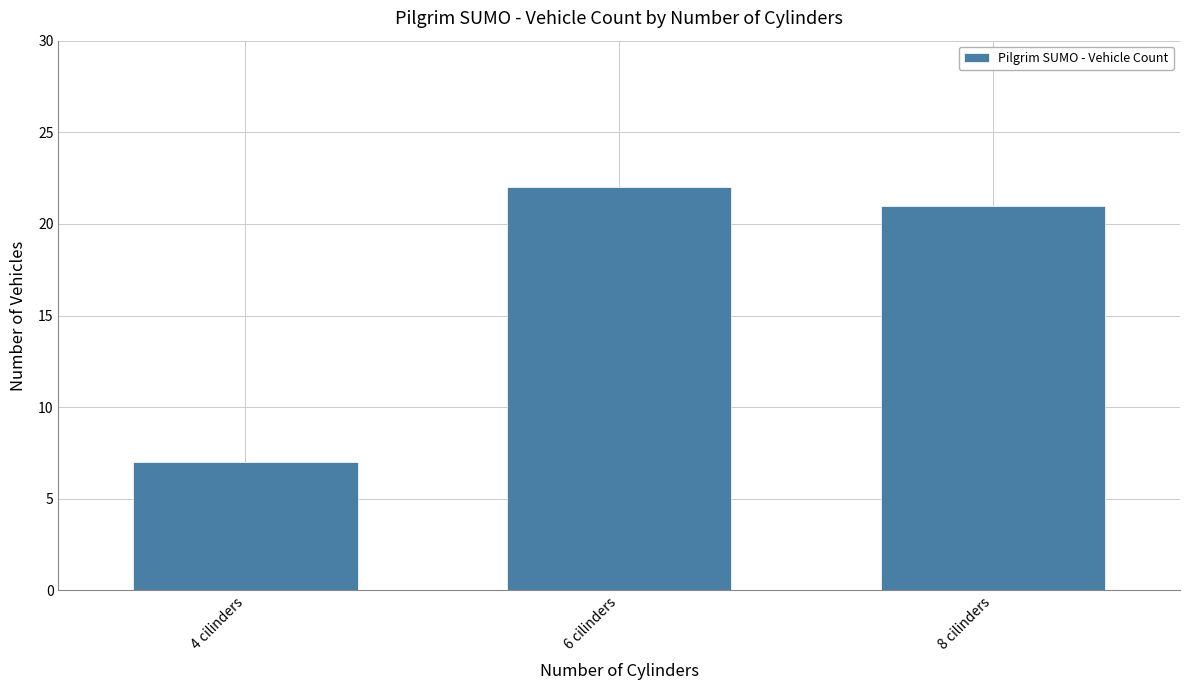

How many data points does each series have?

3